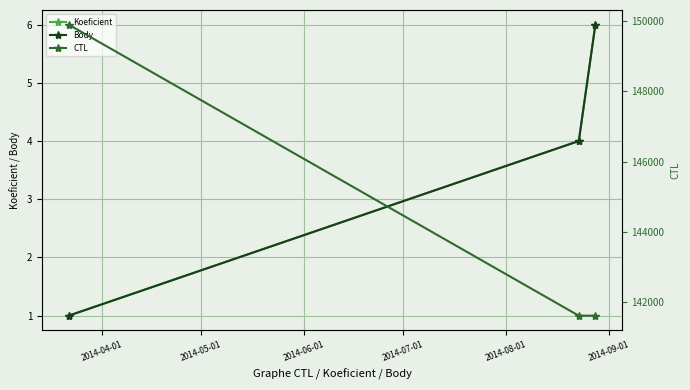

Is the value of Body at 2014-04-01 greater than the value of Koeficient at 2014-04-01?

No